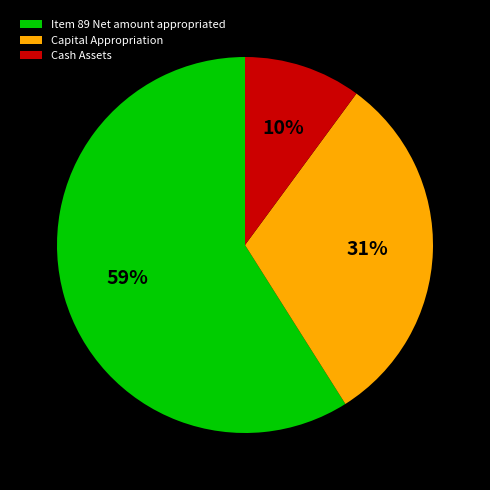

To the nearest percent, what is the difference between the largest and smallest slice percentages?

49%